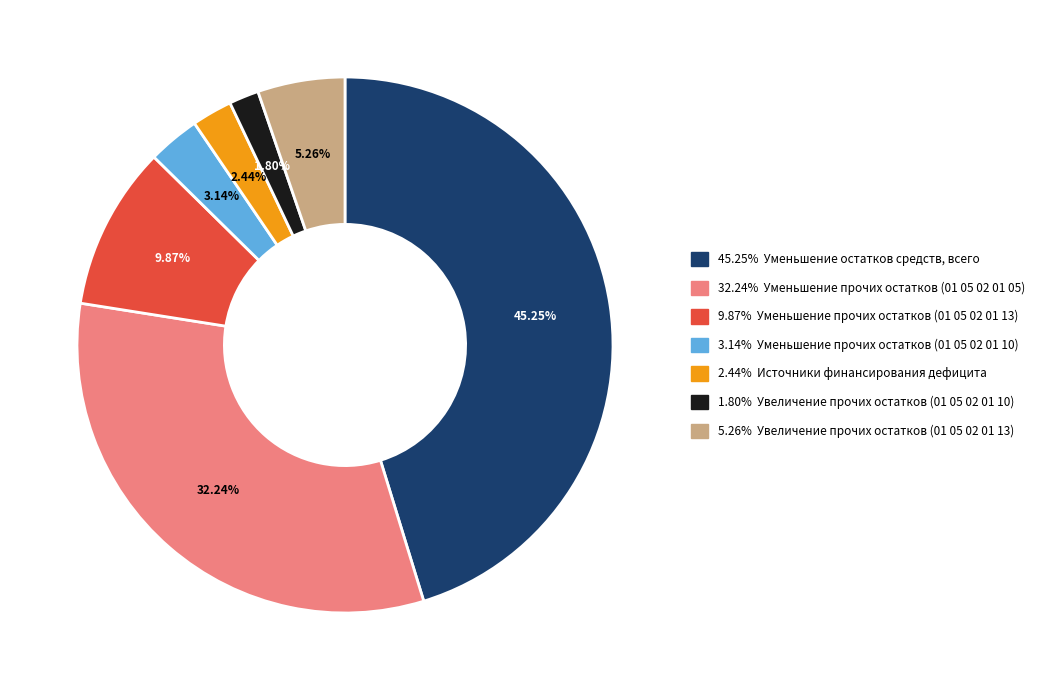

Does any single category account for the majority?

No